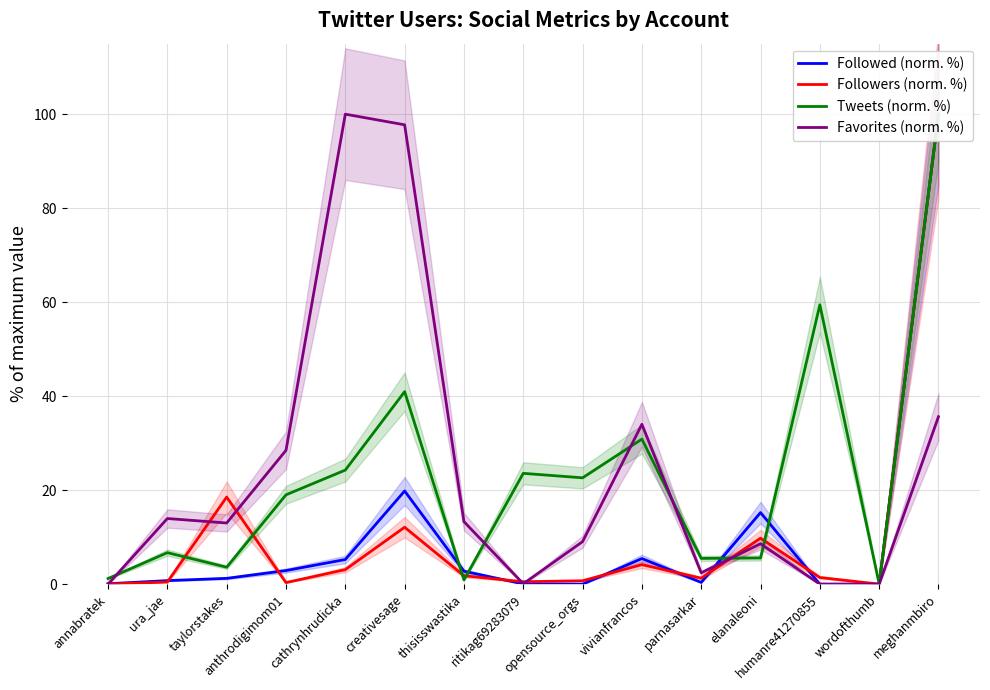

At which category does Followers (norm. %) reach its first local valley?

anthrodigimom01